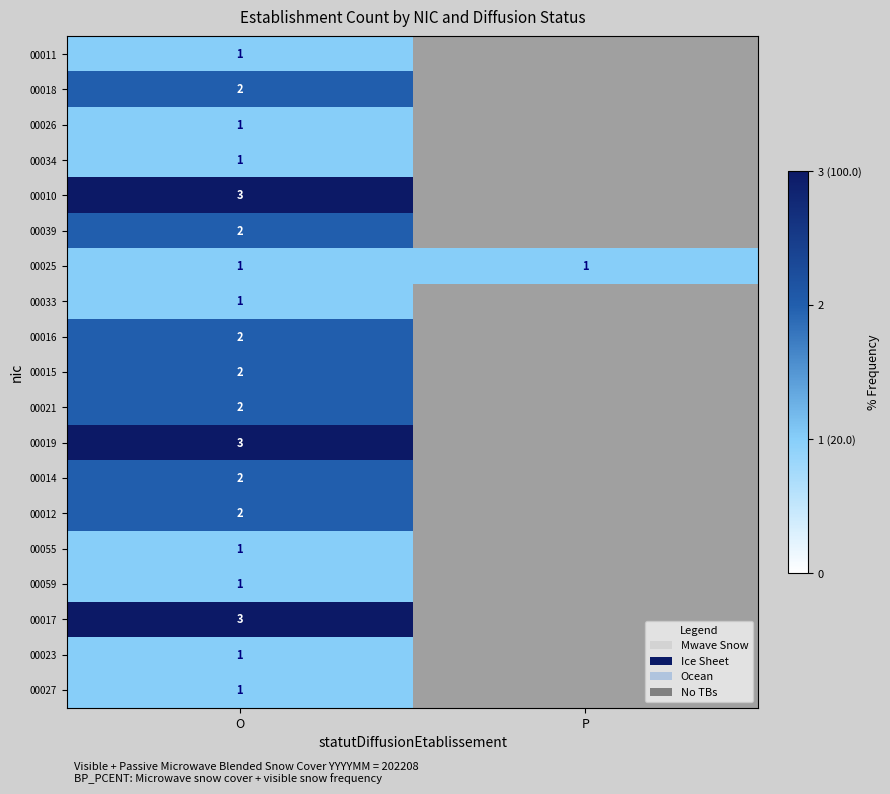

Is it true that 00034 equals 0 at O?

False